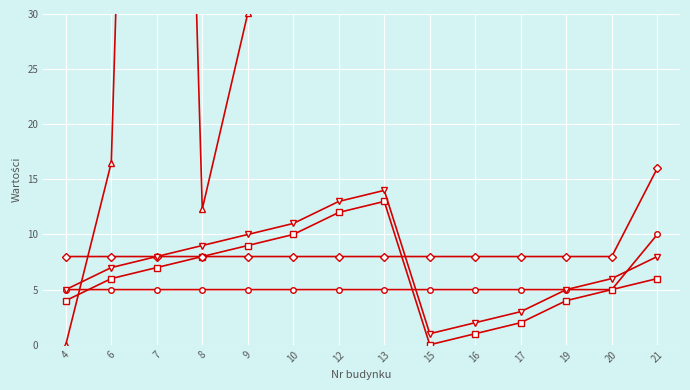

Which series has the largest total across all categories?

Szerokość norm.